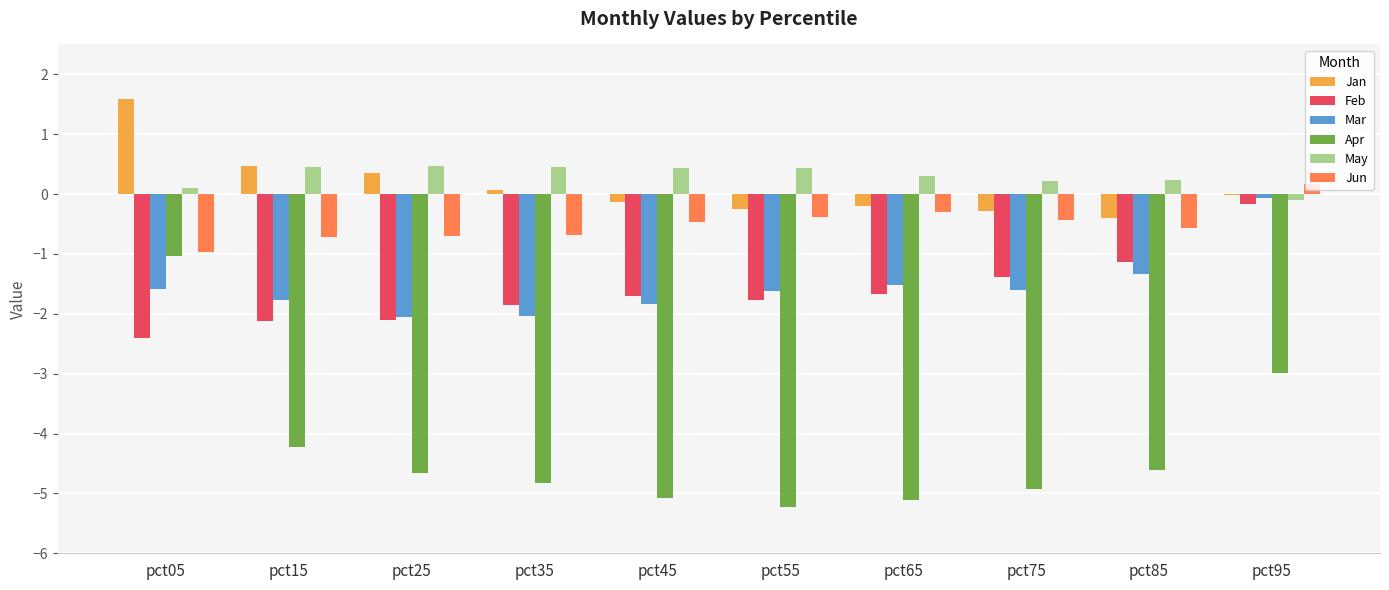

True or false: Mar has a value of -1.6 at pct55.

True